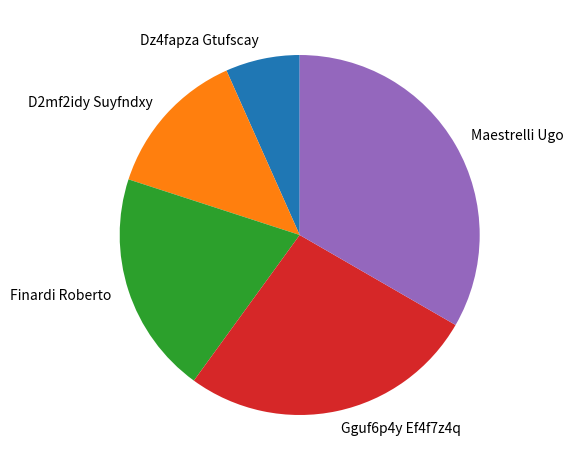

Which category has the biggest portion of the pie?

Maestrelli Ugo